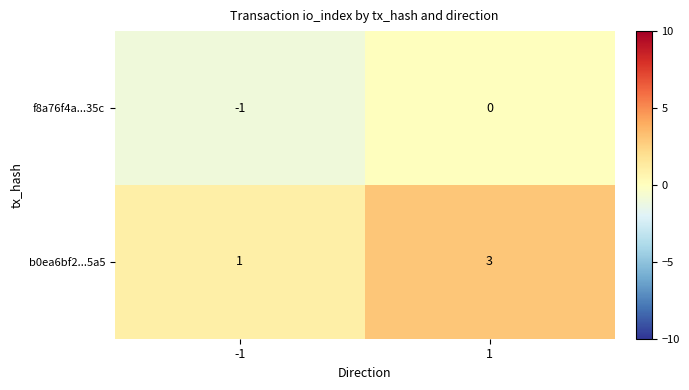

Which series has the largest total across all categories?

b0ea6bf2...5a5